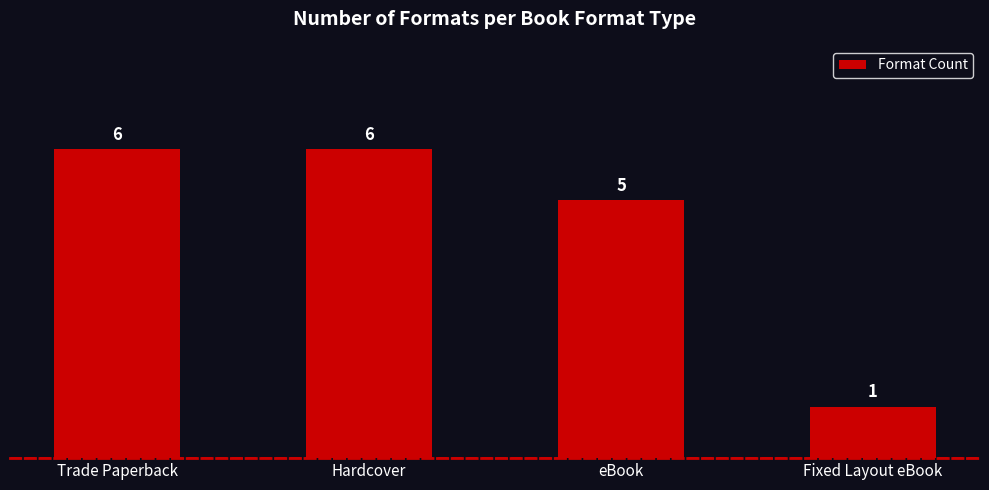

Reading left to right, what are all the values shown in this chart?

Trade Paperback=6	Hardcover=6	eBook=5	Fixed Layout eBook=1